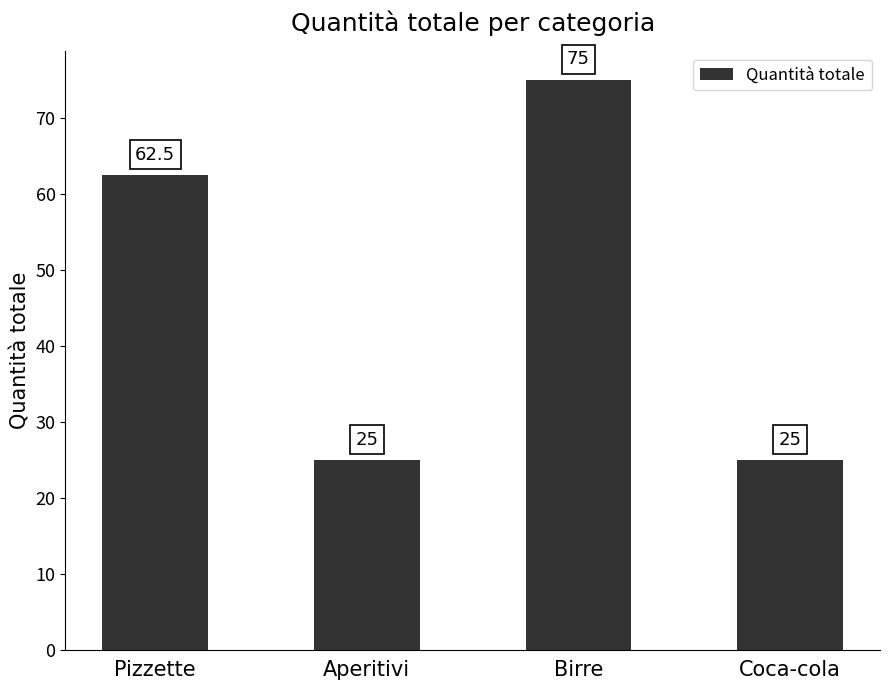

Between Aperitivi and Pizzette, which is larger?

Pizzette